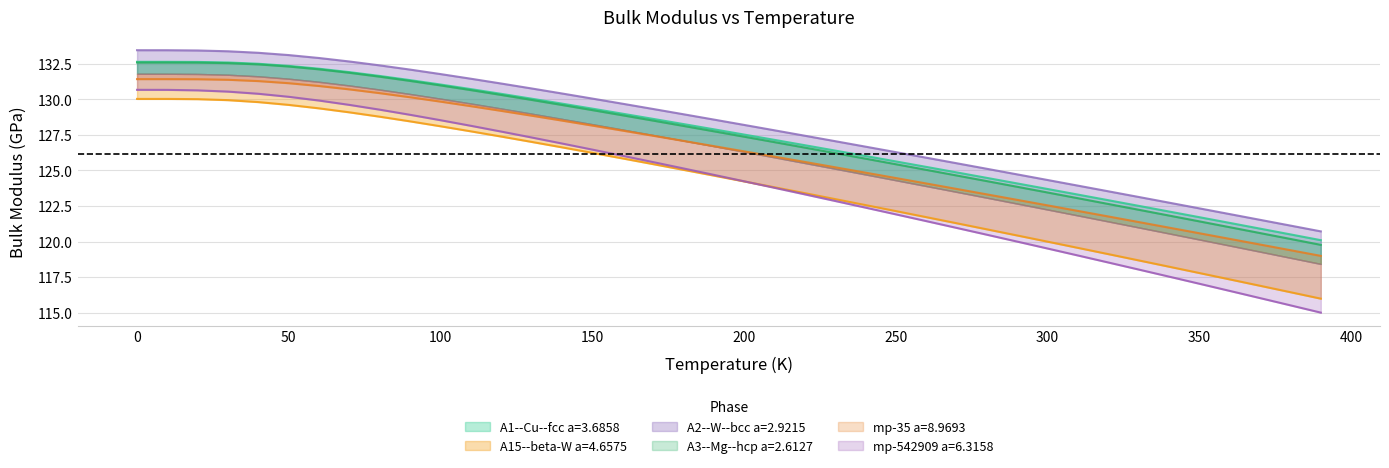

What is the value of the A1--Cu--fcc a=3.6858 point at the 28th from the left?

124.9